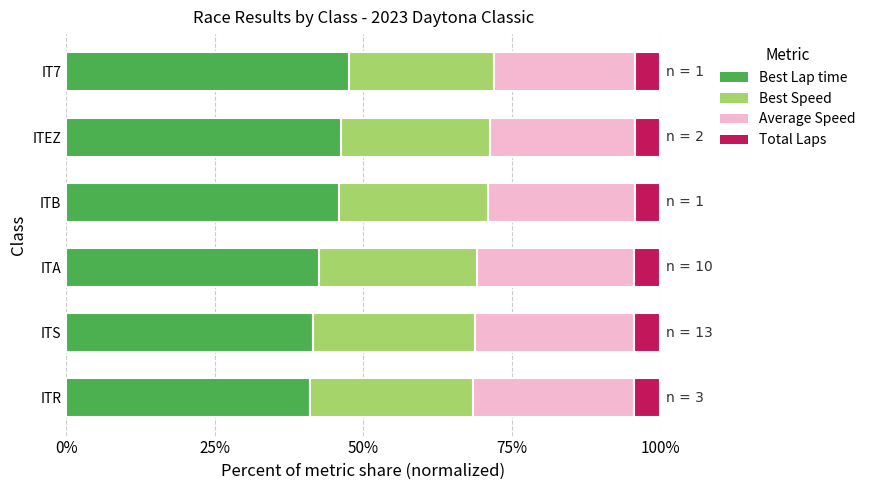

What is the total value across all series at ITB?

100.0